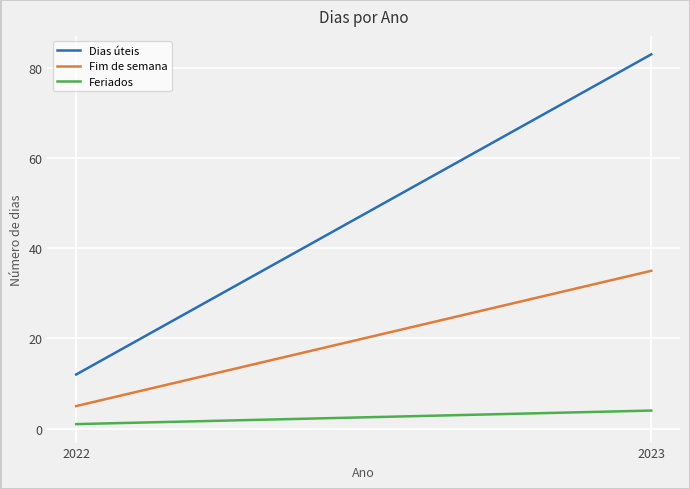

True or false: Dias úteis has a value of 12 at 2022.

True